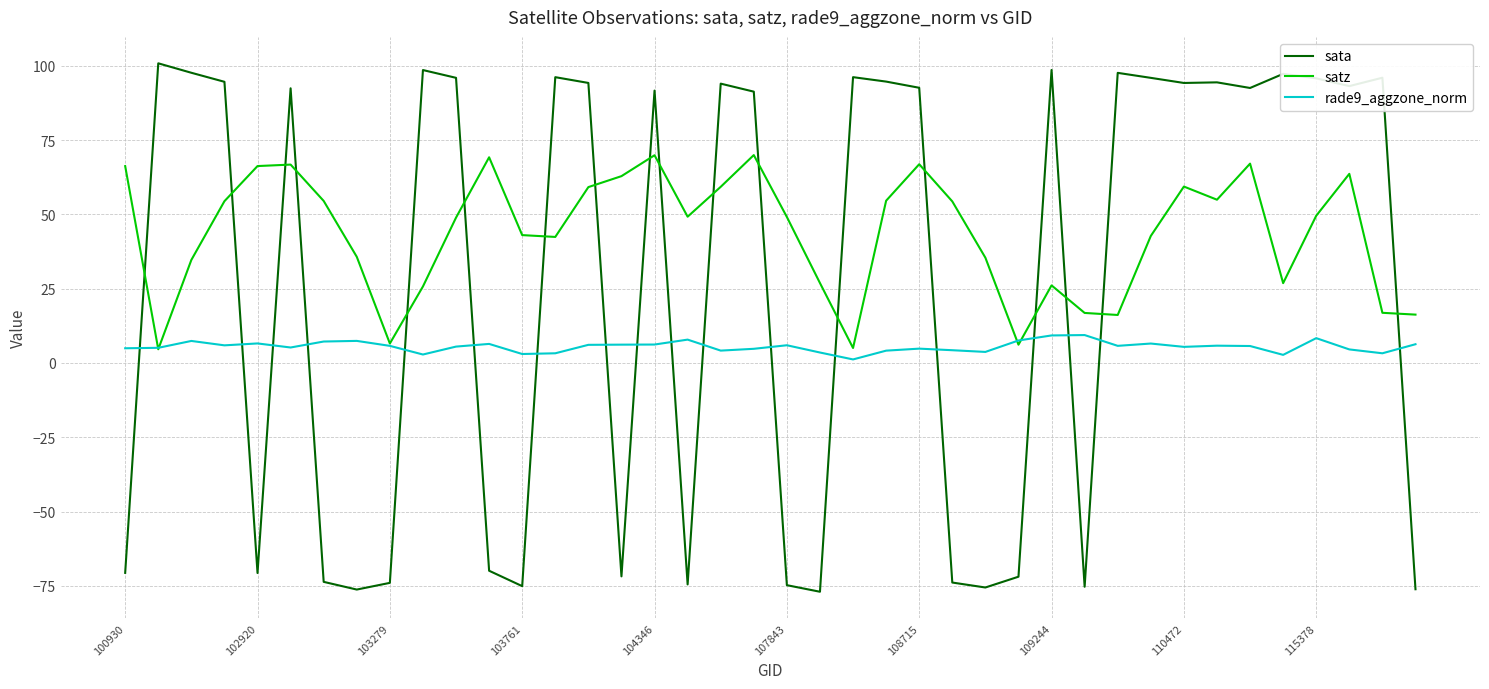

Is this an area chart (filled region under the line)?

No